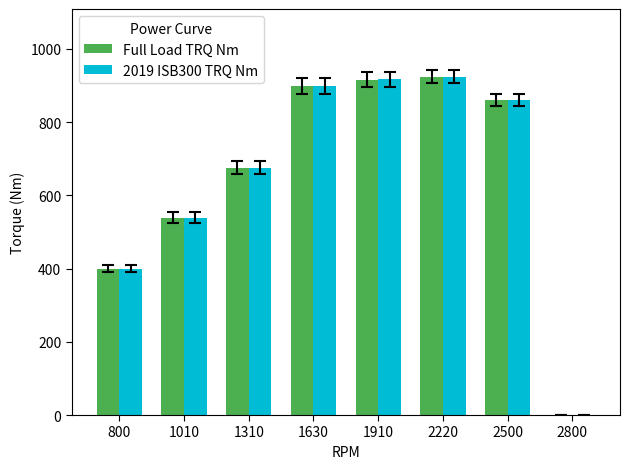

The value of Full Load TRQ Nm at 2500 is 860. True or false?

True